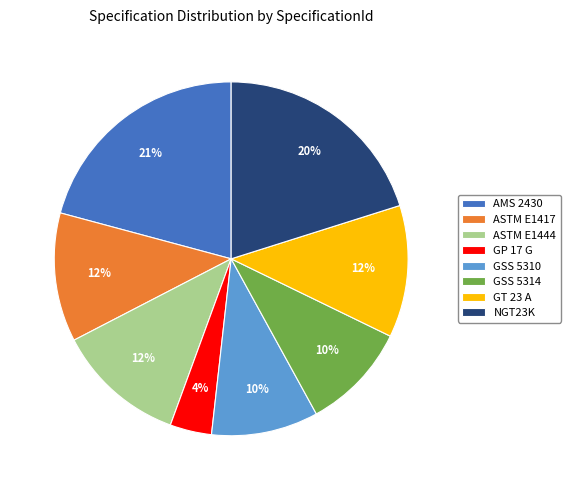

What is the ratio of the value at GT 23 A to the value at ASTM E1444?

1.0